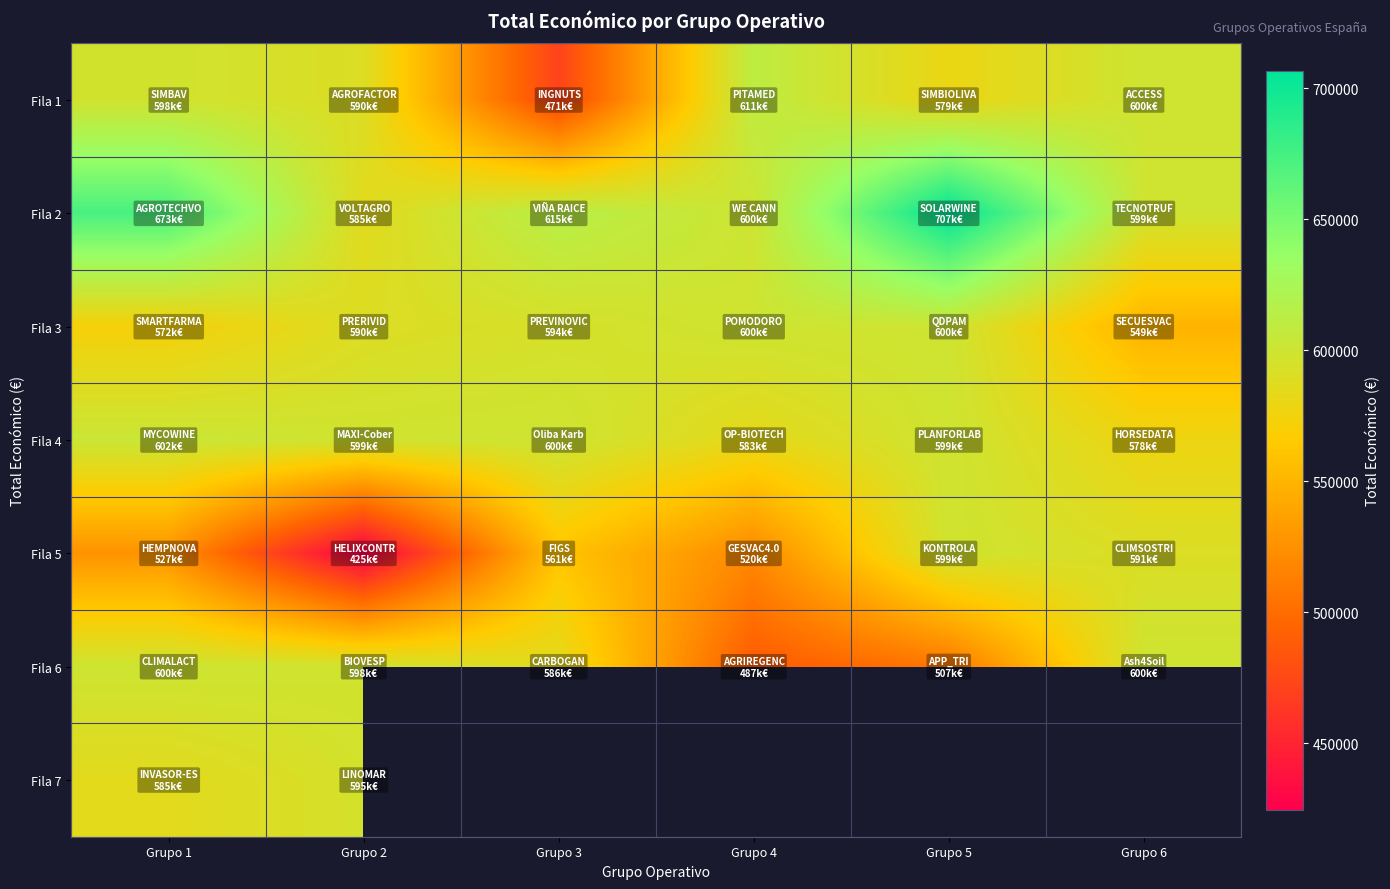

Which has a higher value, Grupo 6 or Grupo 3?

Grupo 6